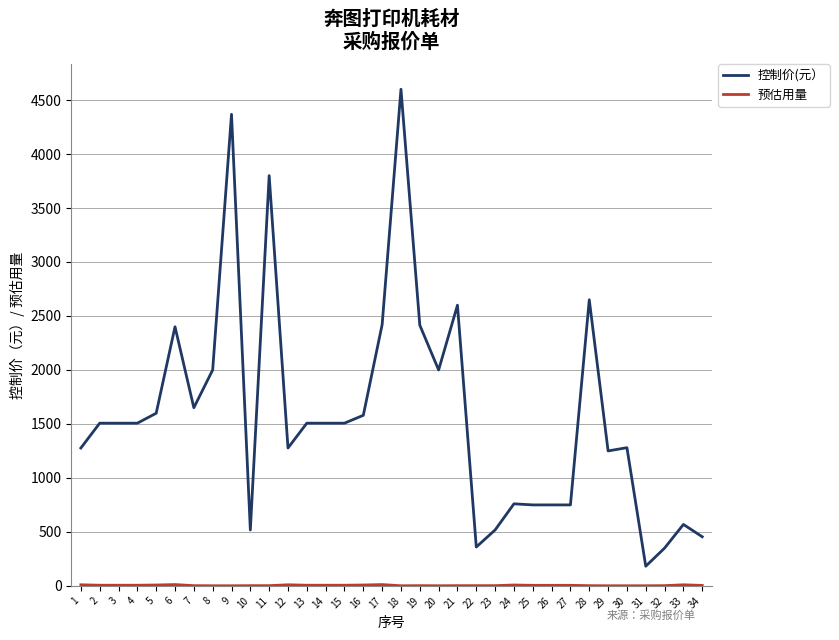

Which category has the highest value across all series?

18